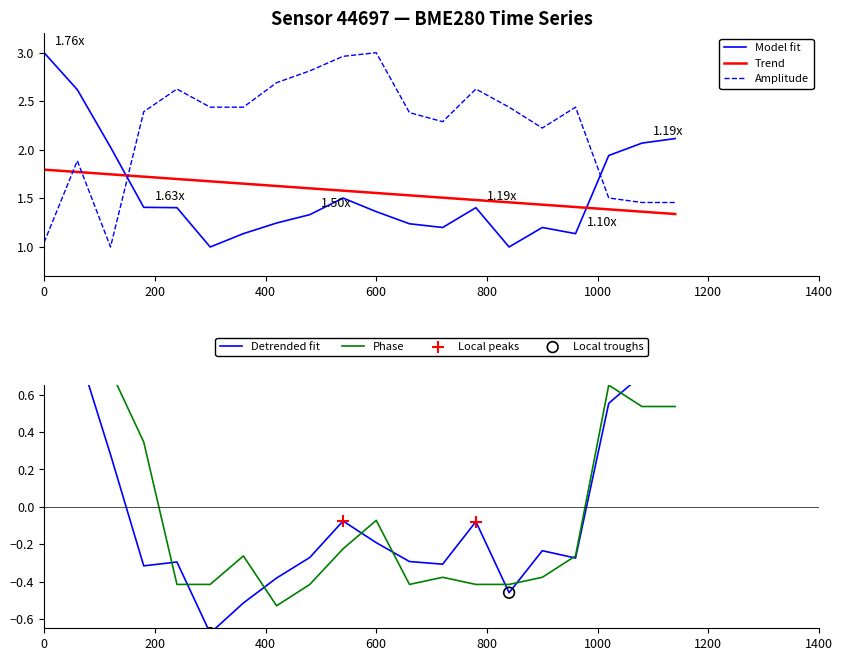

True or false: Model fit and Trend cross at least once.

True